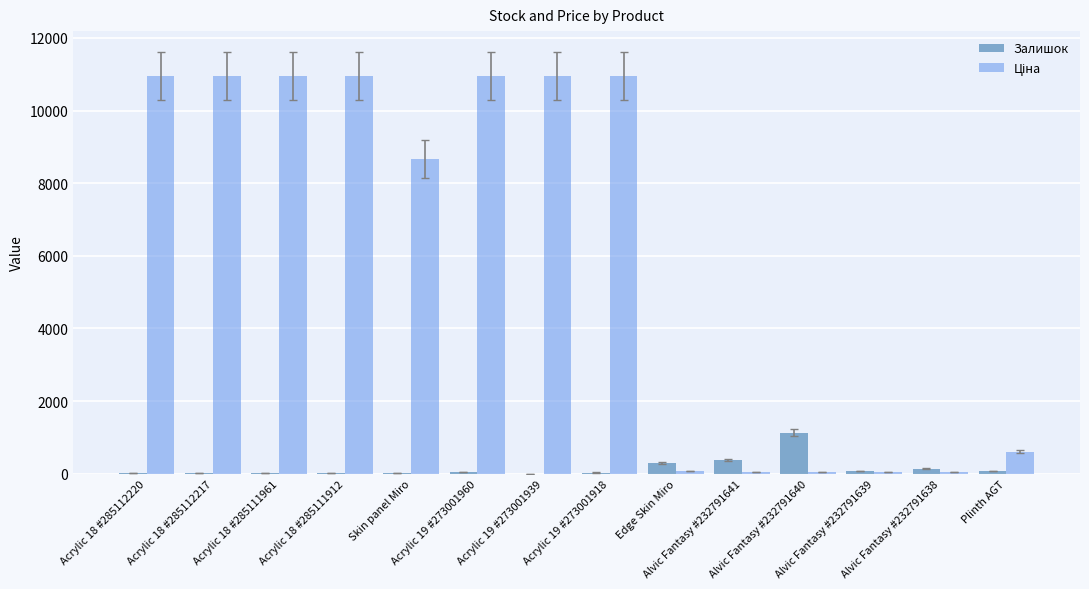

What is the sum of all Залишок values?

2263.0